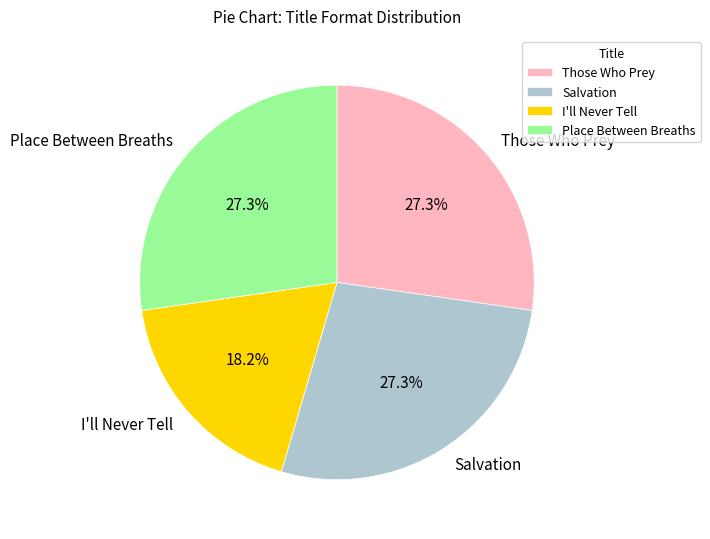

True or false: Those Who Prey accounts for 22% of the total.

False